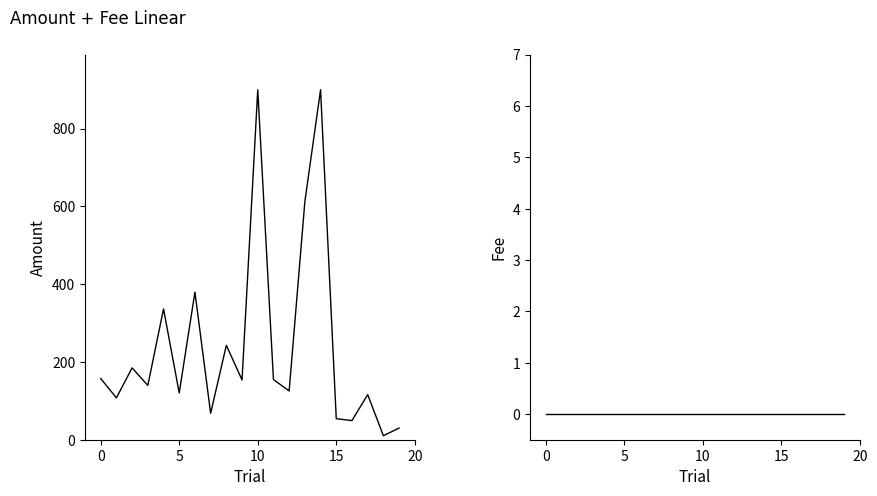

Reading left to right, extract all data points from this chart.

Amount: 157.3	107.7	184.8	139.6	336.4	120.3	379.5	67.8	242.8	153.7	900.0	154.7	125.4	612.2	900.0	54.1	49.2	116.0	10.3	30.0
Fee: 0.0	0.0	0.0	0.0	0.0	0.0	0.0	0.0	0.0	0.0	0.0	0.0	0.0	0.0	0.0	0.0	0.0	0.0	0.0	0.0